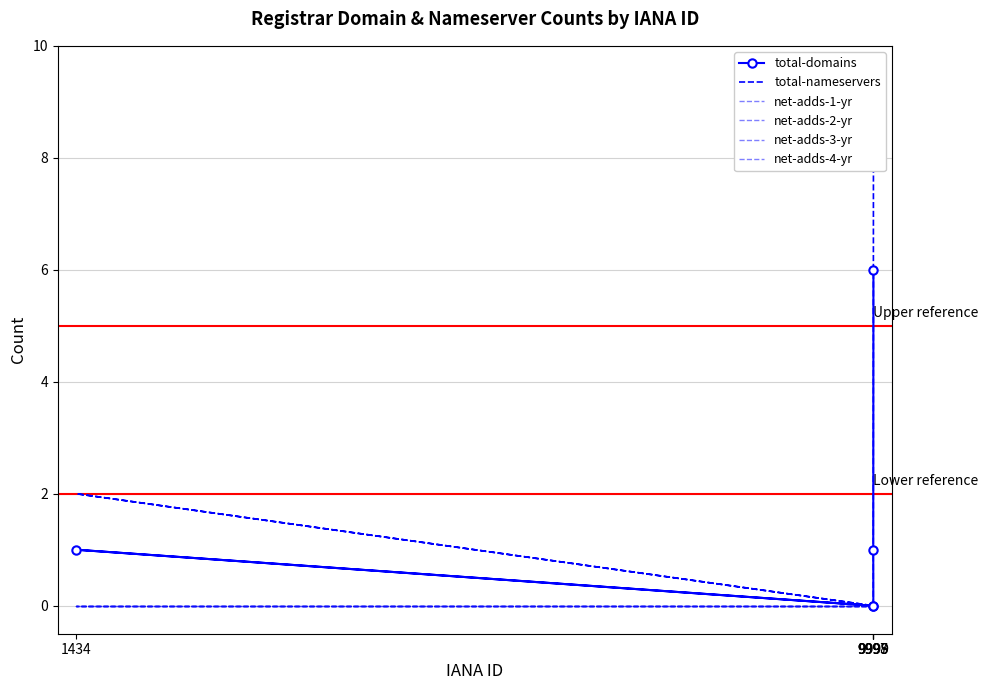

True or false: total-domains and net-adds-4-yr cross at least once.

False